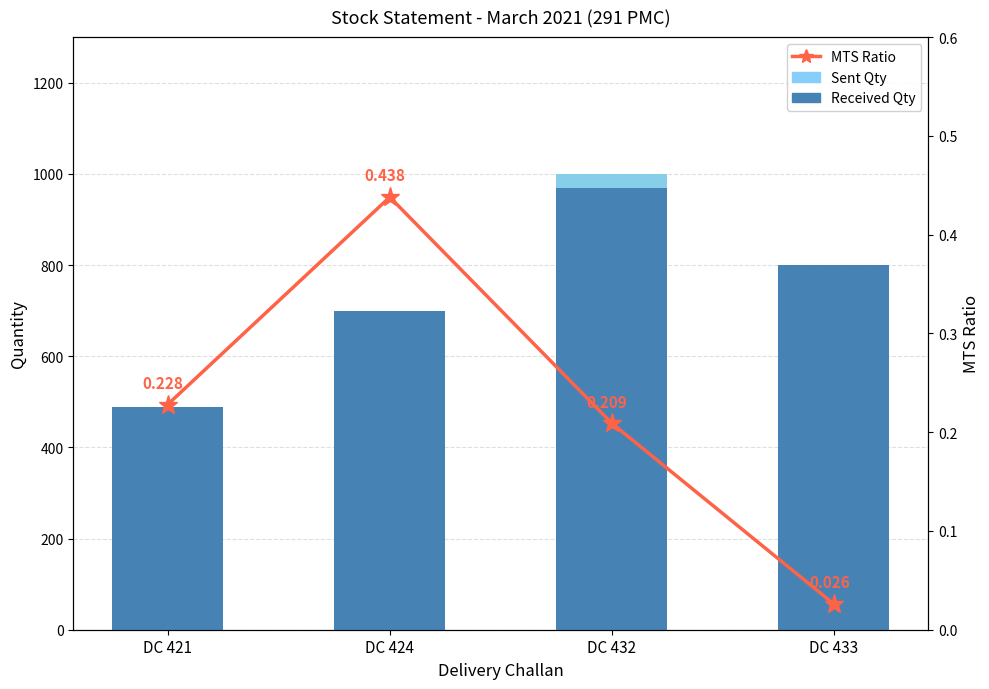

True or false: Sent Qty has a value of 800.0 at DC 433.

True